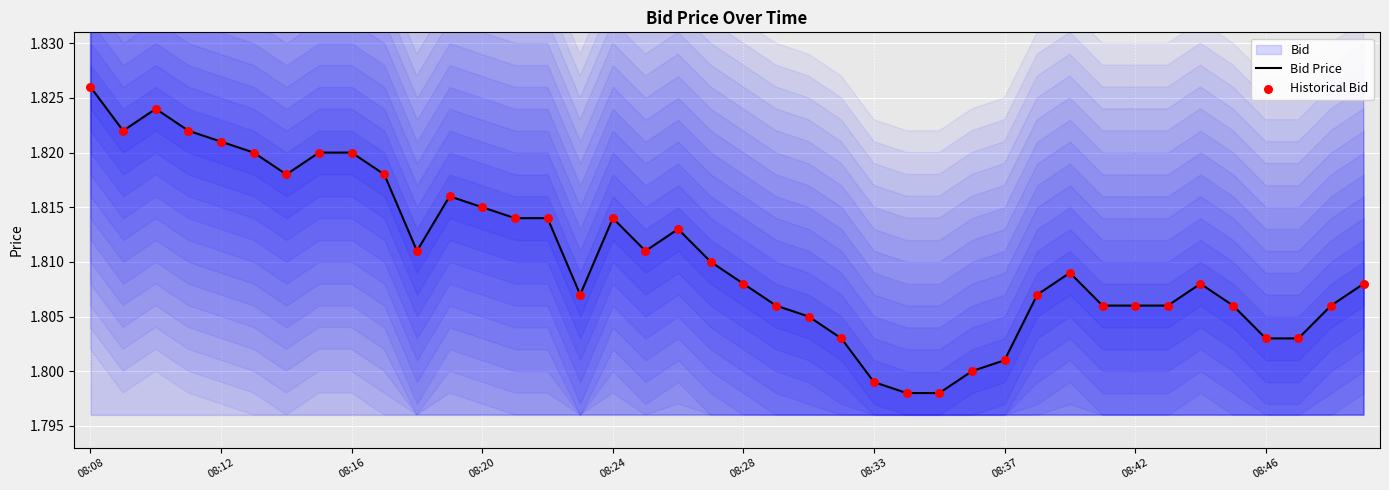

Which series reaches the maximum Y coordinate?

Bid Price